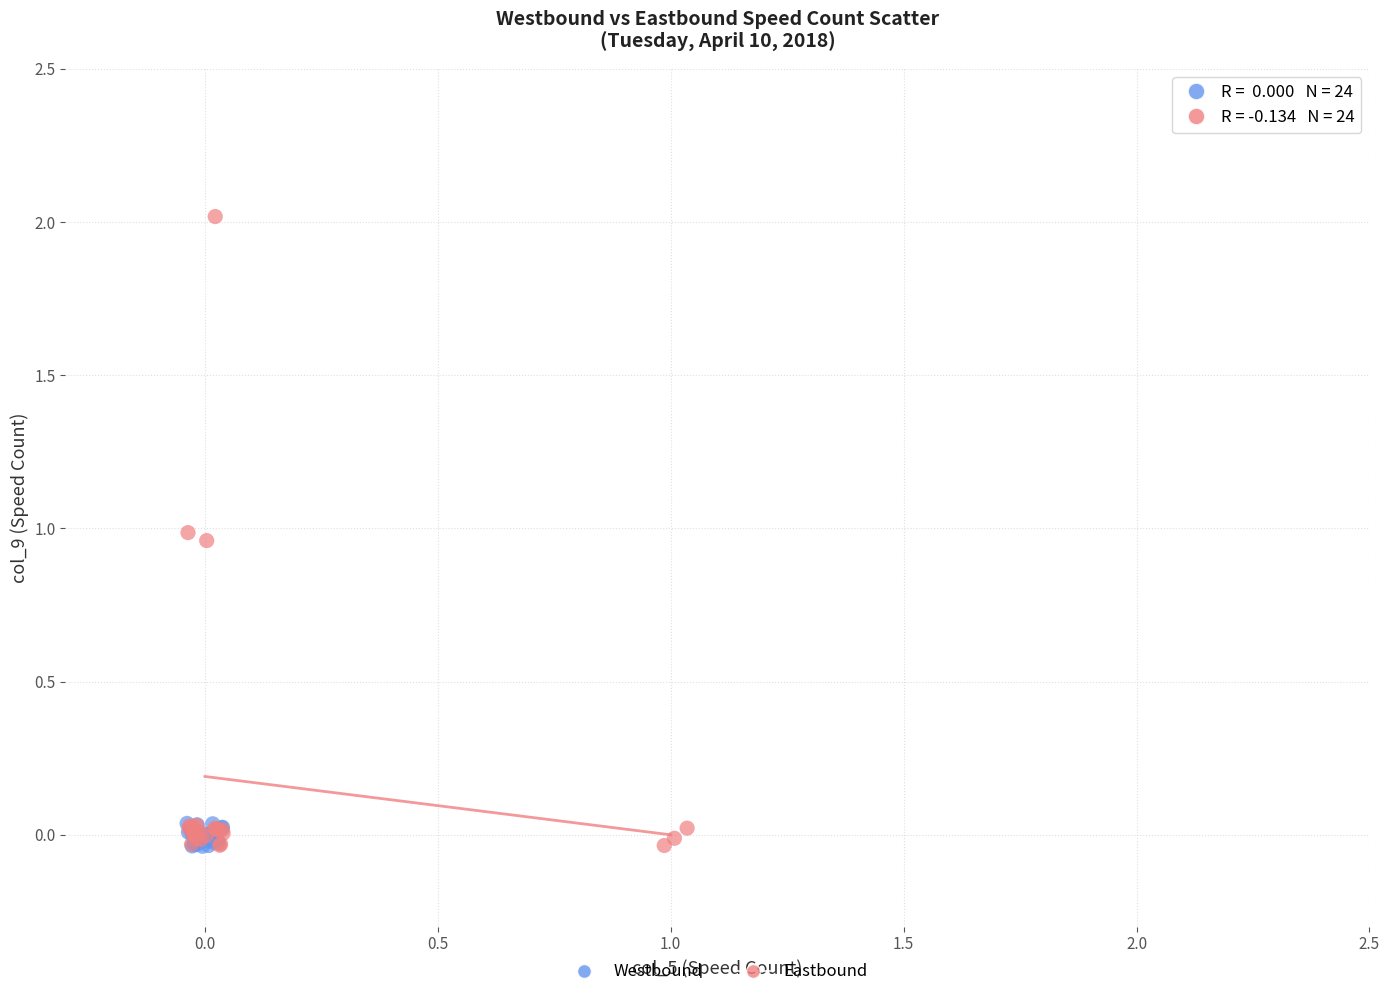

Which series reaches the maximum Y coordinate?

Eastbound